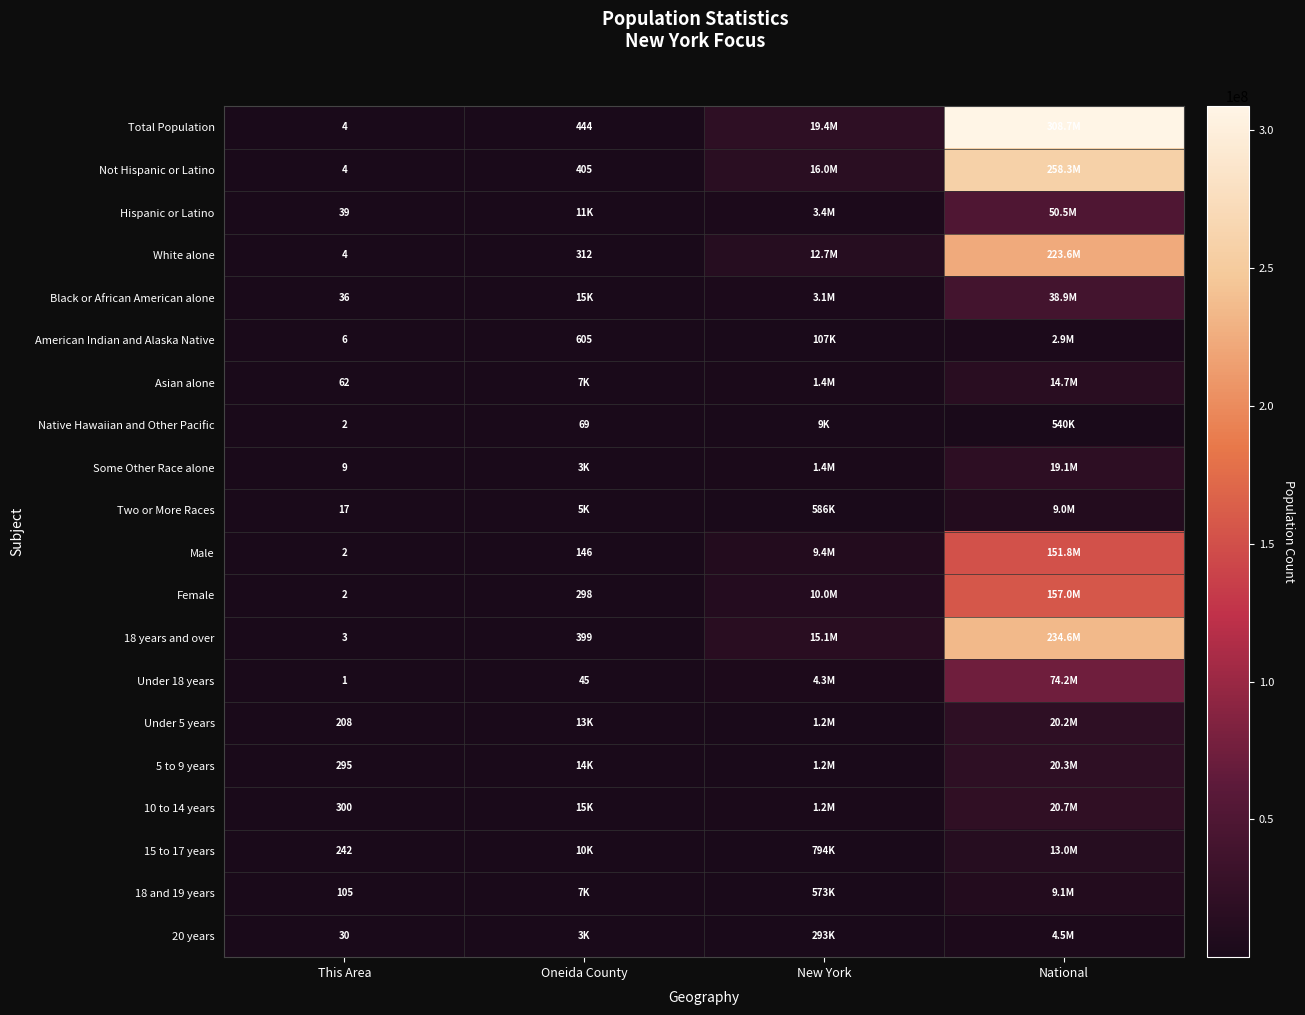

What is the spread (max minus min) of values at This Area?

299